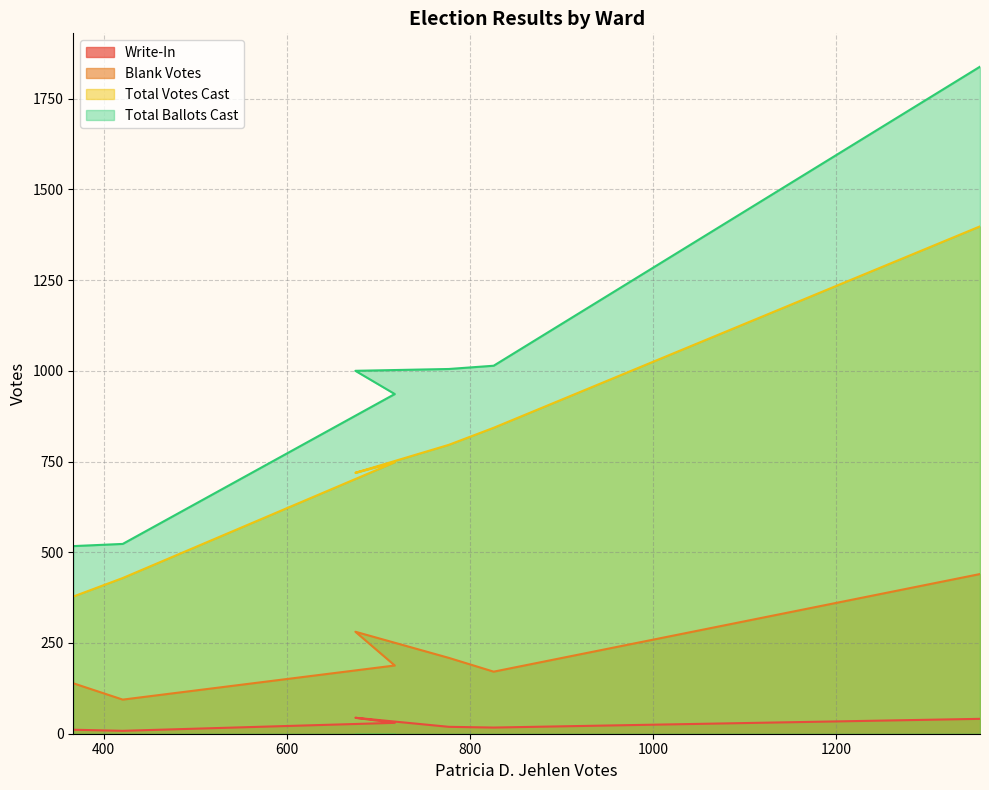

Rank the series by their maximum value, from lowest to highest.

Write-In, Blank Votes, Total Votes Cast, Total Ballots Cast